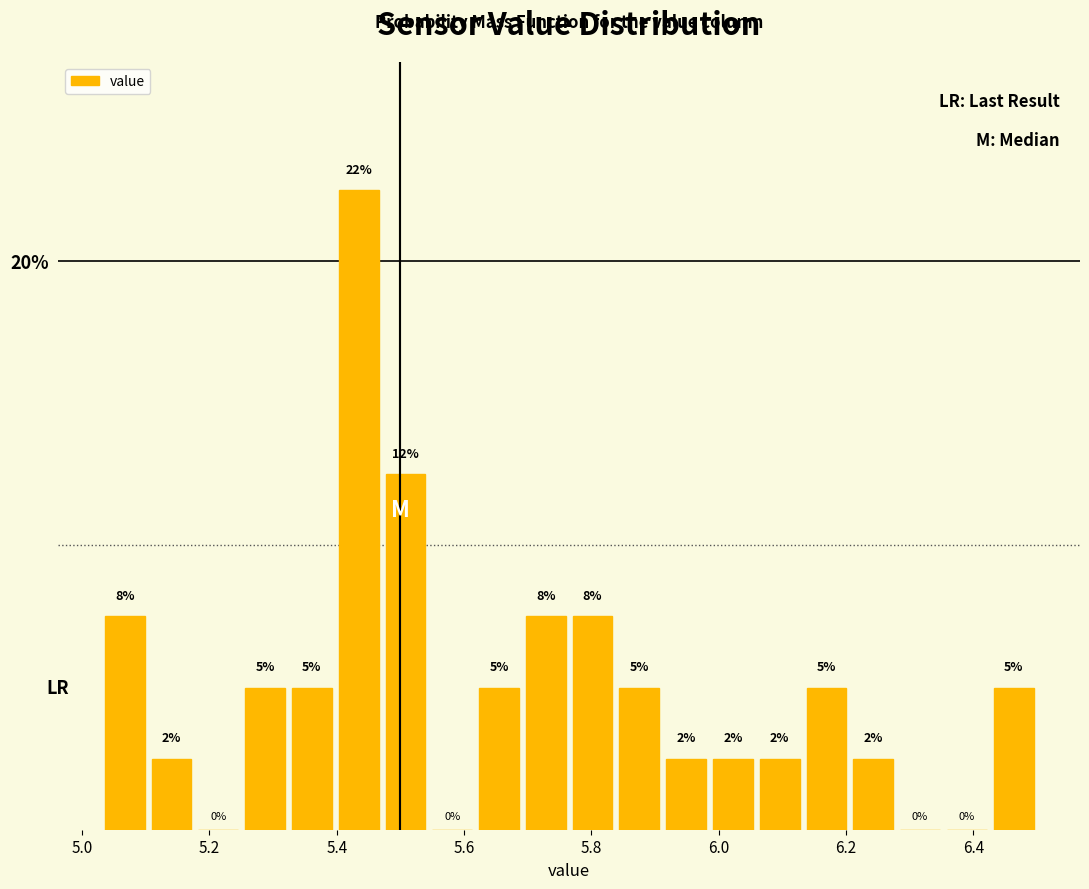

Read against the x-axis, roughly where is the centre of the tallest bar?

5.44